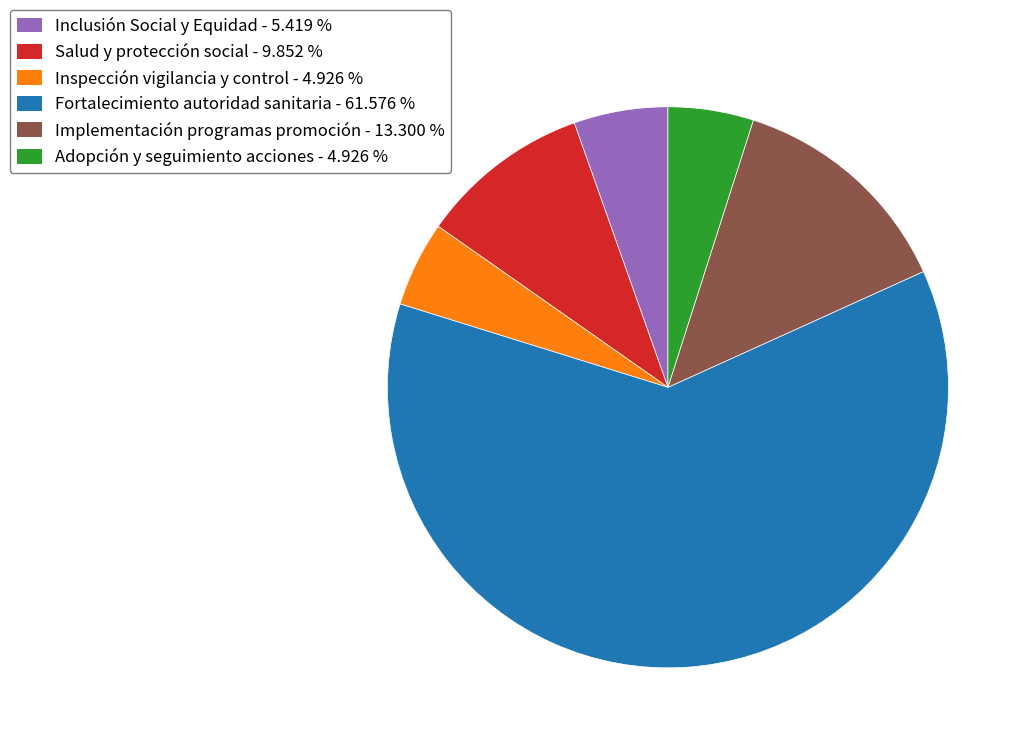

How many slices are in this pie chart?

6